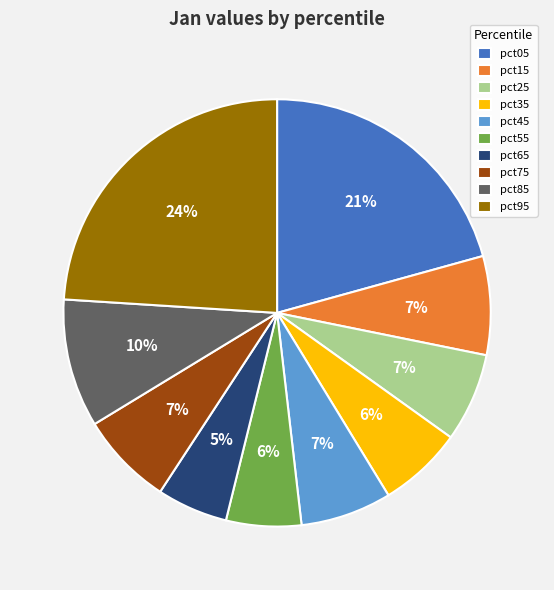

Between pct95 and pct15, which is larger?

pct95